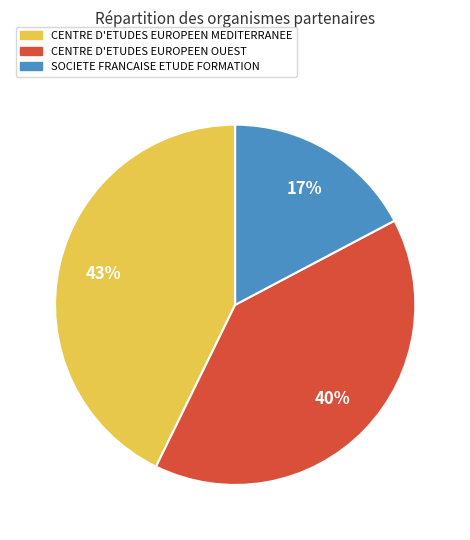

Do SOCIETE FRANCAISE ETUDE FORMATION and CENTRE D'ETUDES EUROPEEN MEDITERRANEE together represent more than half of the pie?

Yes